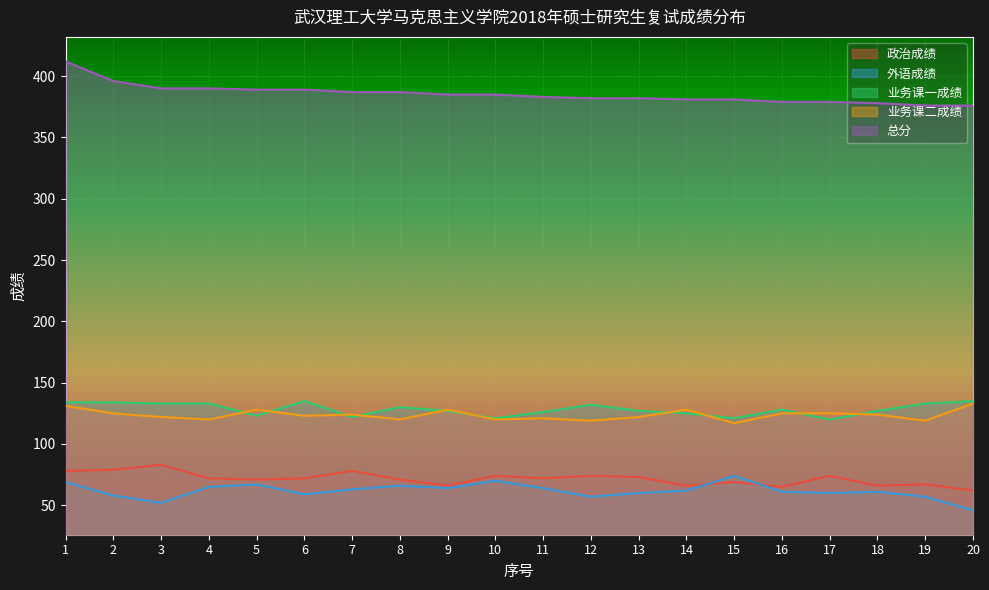

How many series are shown in this chart?

5